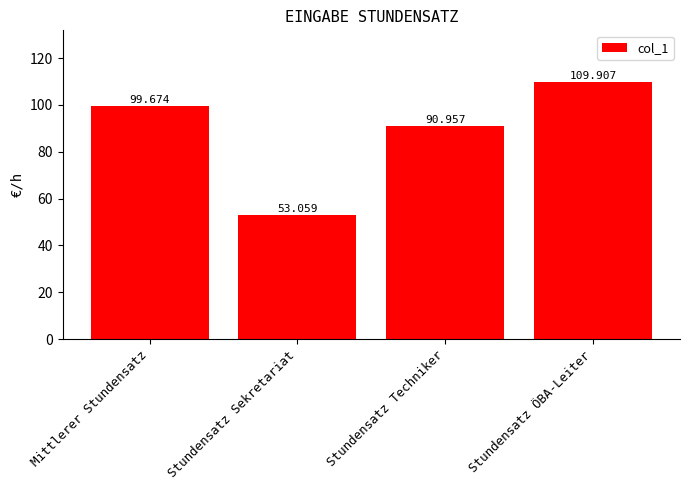

Which has a higher value, Stundensatz Sekretariat or Mittlerer Stundensatz?

Mittlerer Stundensatz